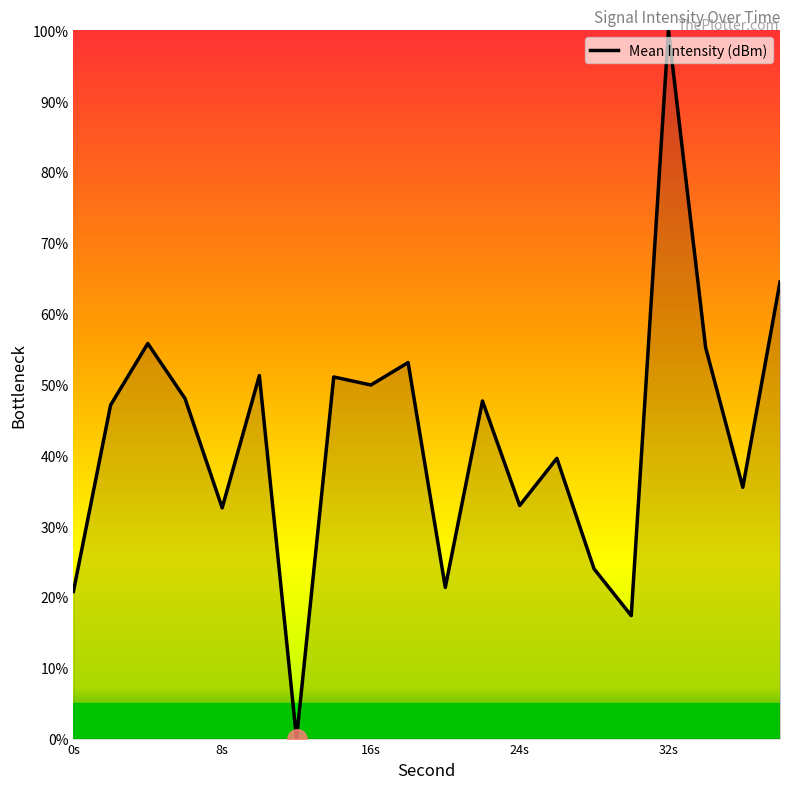

What is the maximum value shown in the chart?

100.0